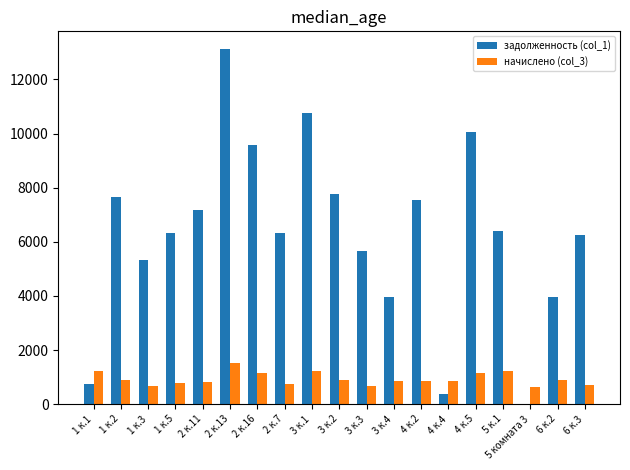

The задолженность (col_1) series shows 7168.7 at 2 к.11. True or false?

True